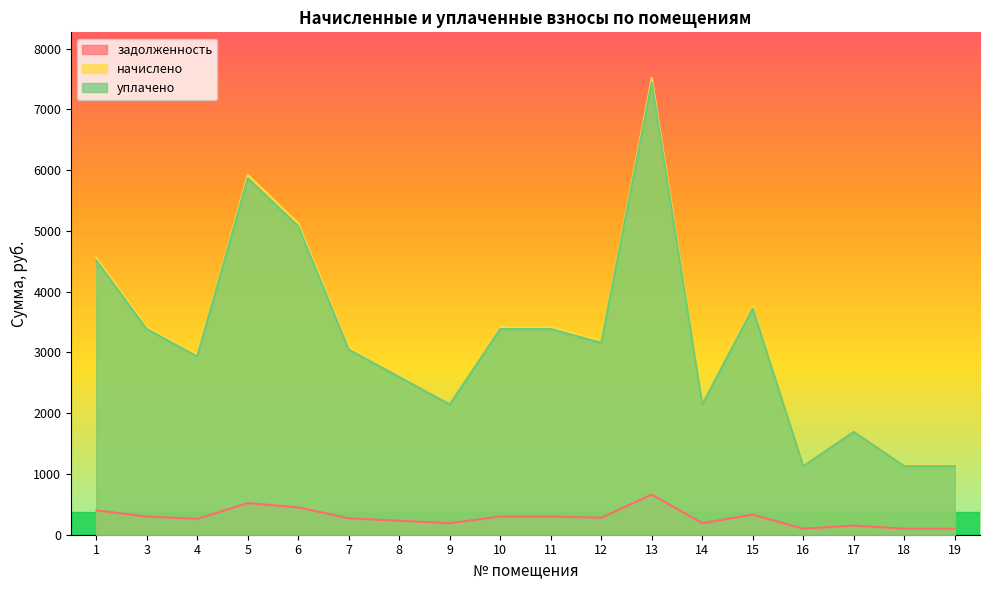

Where does the уплачено series first go above 3158?

1